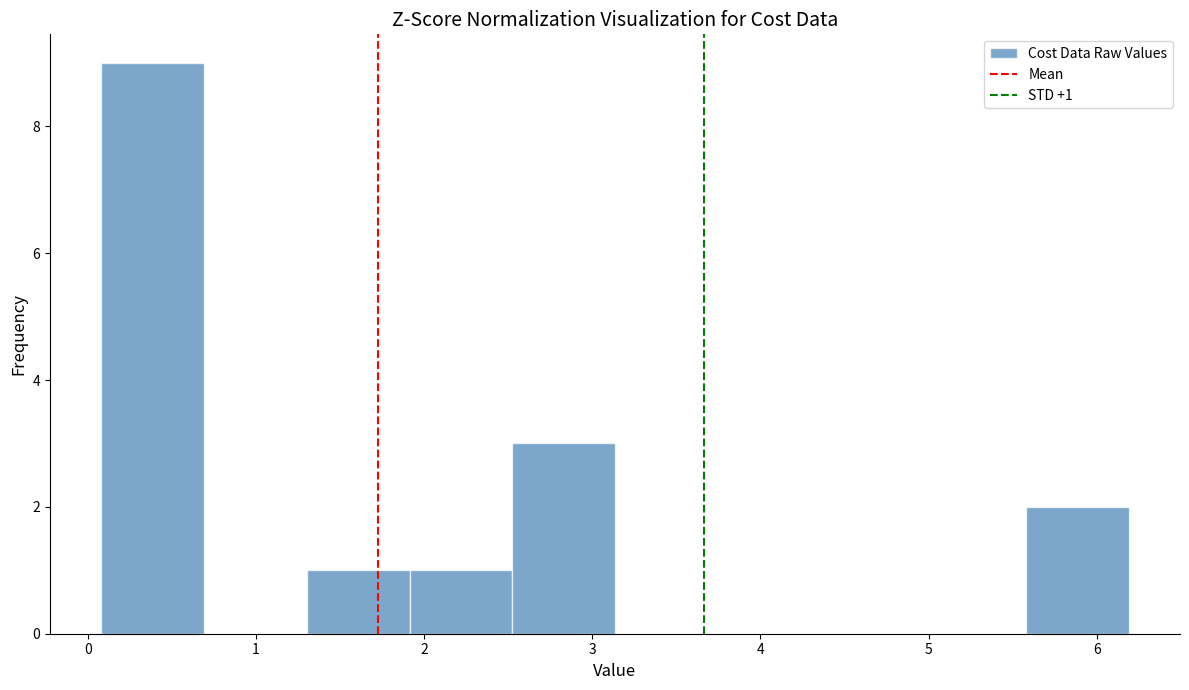

Over which range of the x-axis is the bar tallest?

0.1 to 0.7